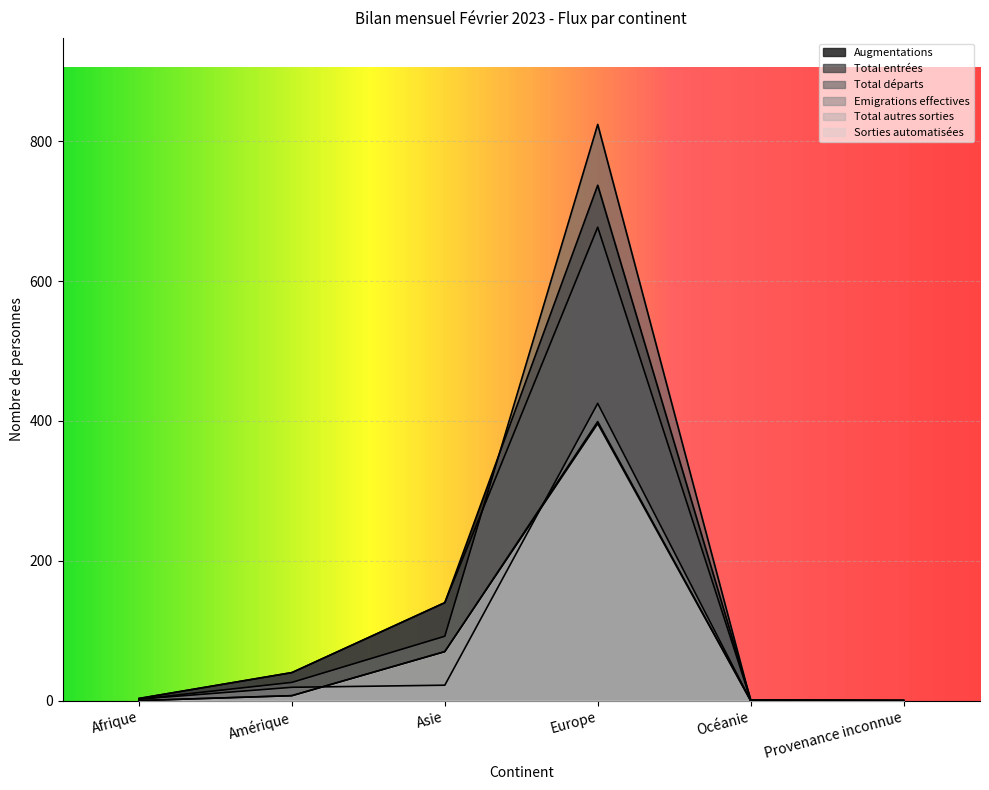

What is the difference between the maximum and minimum values in the Augmentations series?

737